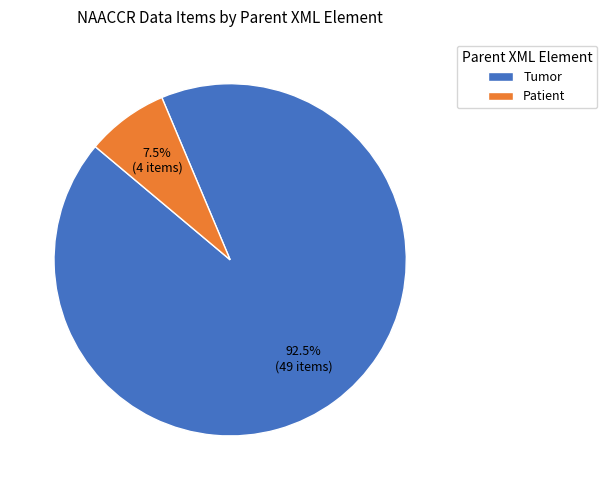

Is the sum of Patient and Tumor greater than half?

Yes